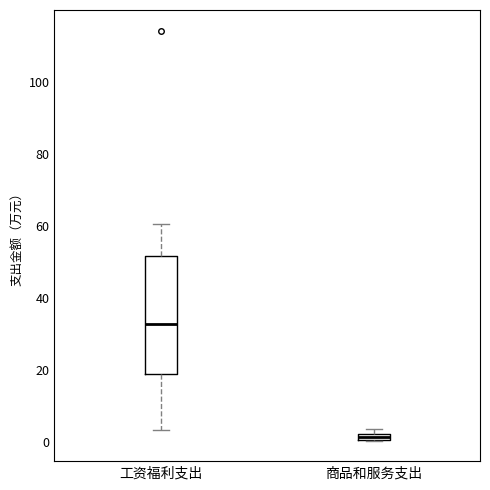

Where does the median line of the box for 工资福利支出 sit on the y-axis? The values are not printed on the chart, so give them approximately, as read against the axis.

32